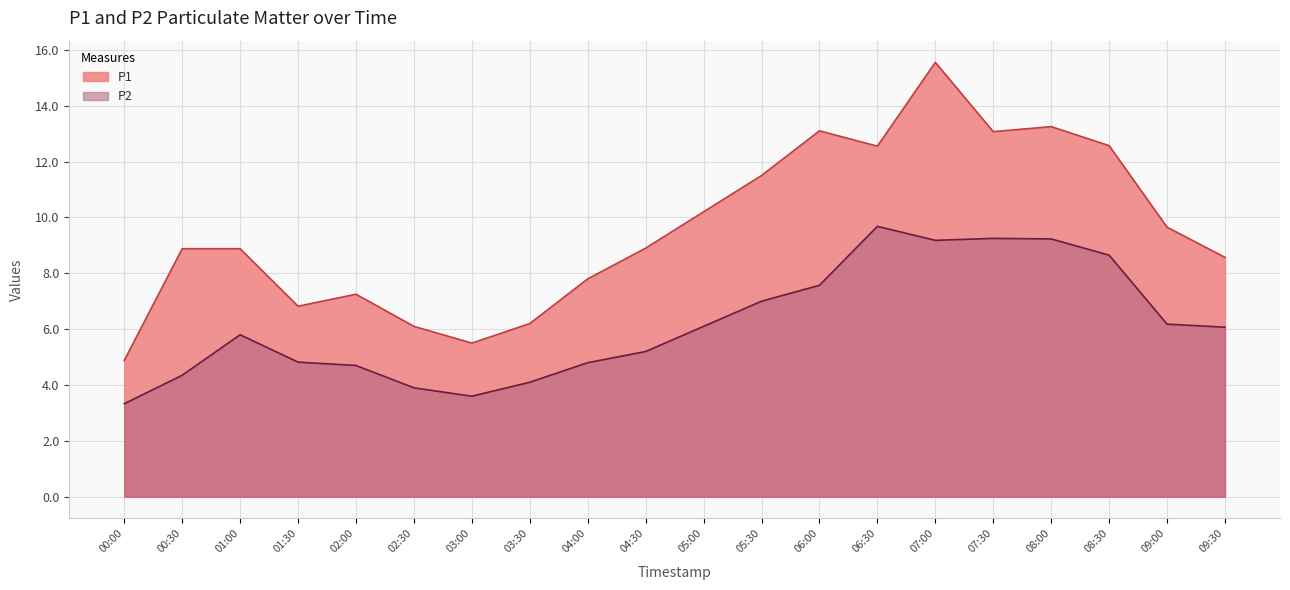

Is the value of P2 at 09:30 greater than the value of P1 at 07:30?

No